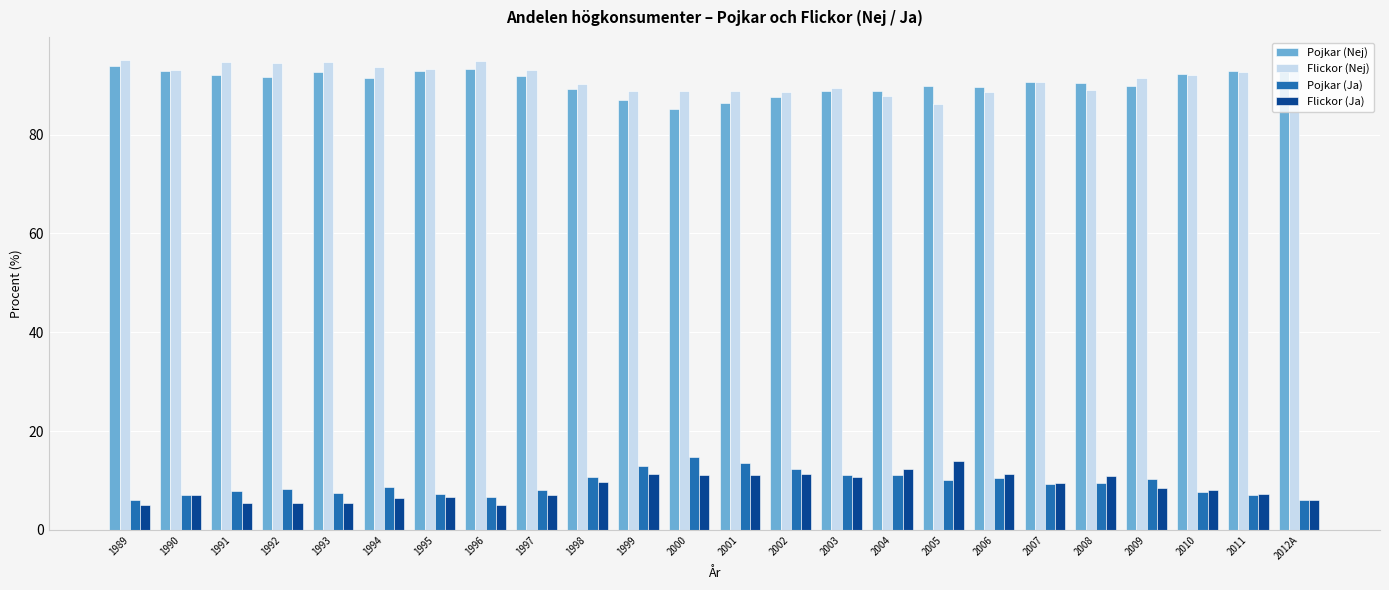

What is the difference between the second highest and second lowest values in the Flickor (Nej) series?

7.1